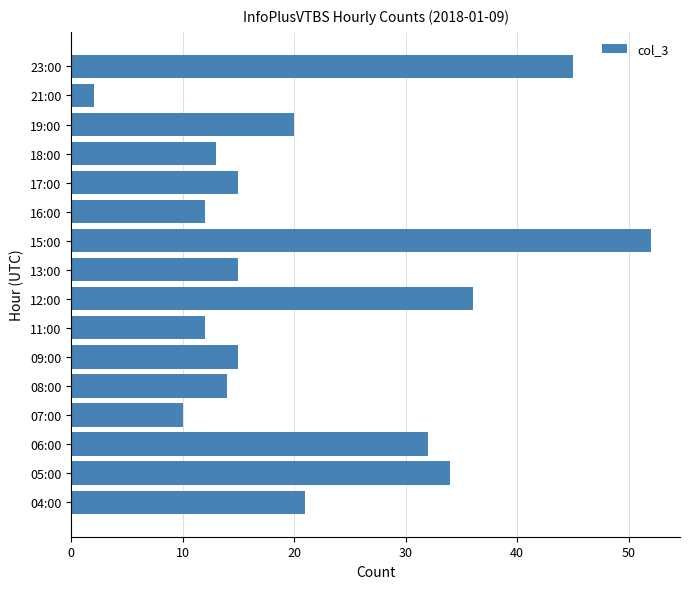

How many bars are there in total?

16